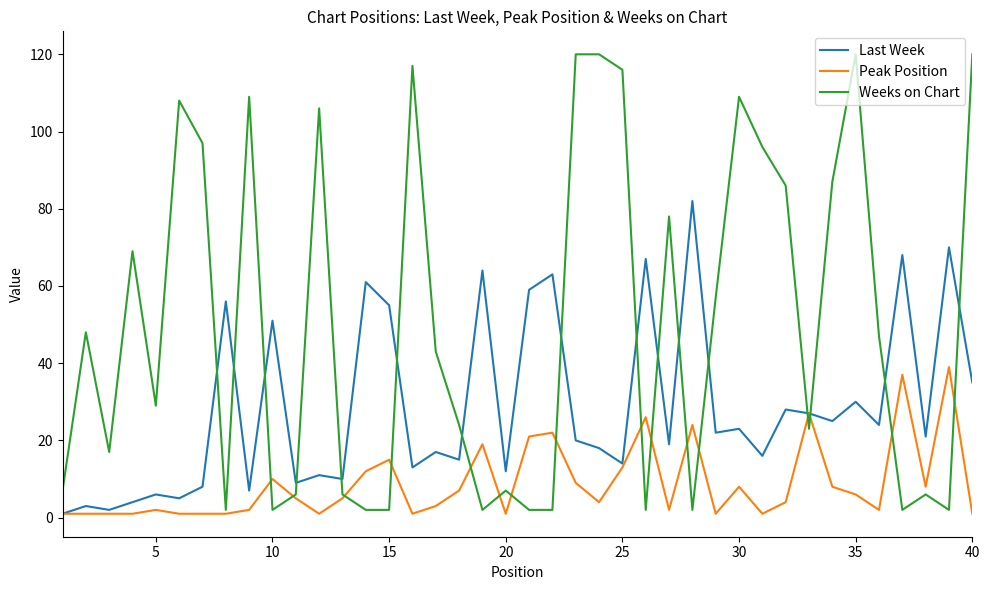

Which series has the widest spread of values?

Weeks on Chart